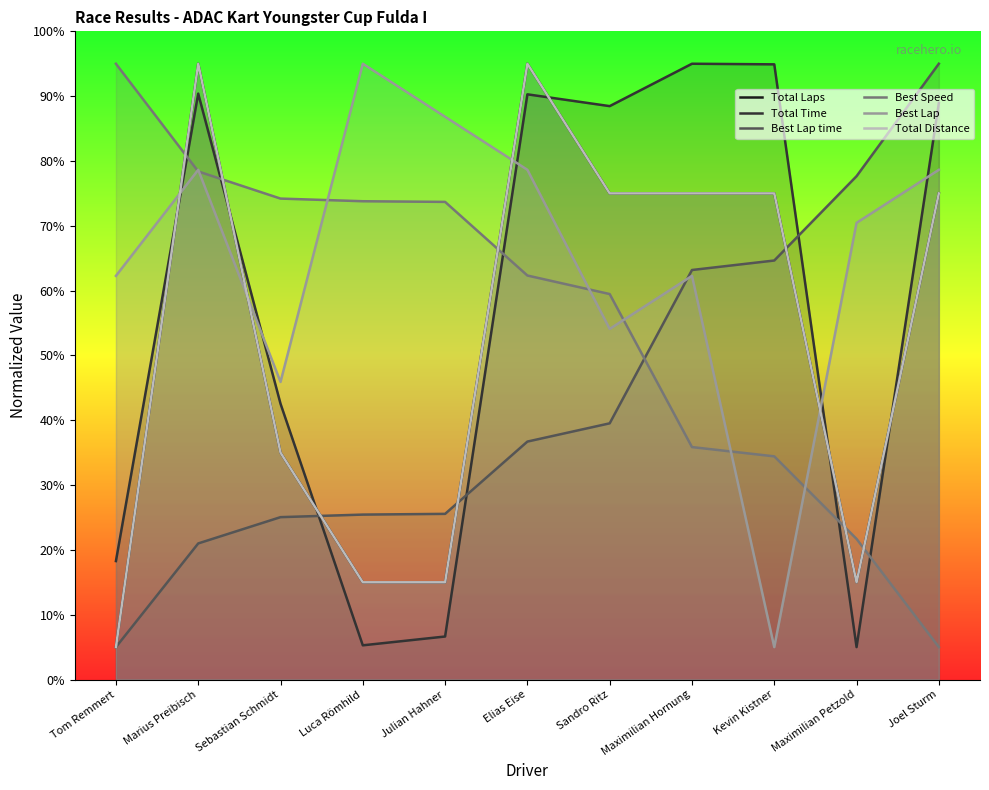

How many categories are shown in the chart?

11